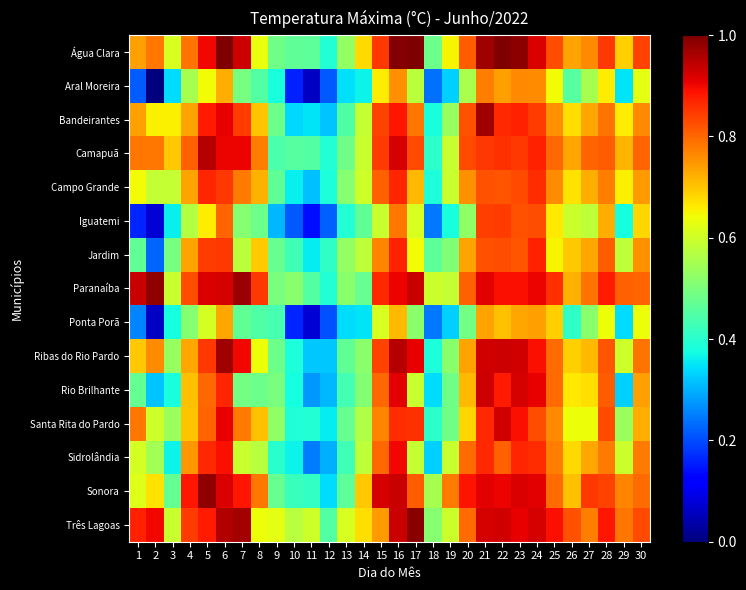

Between 5 and 9, which is larger?

5